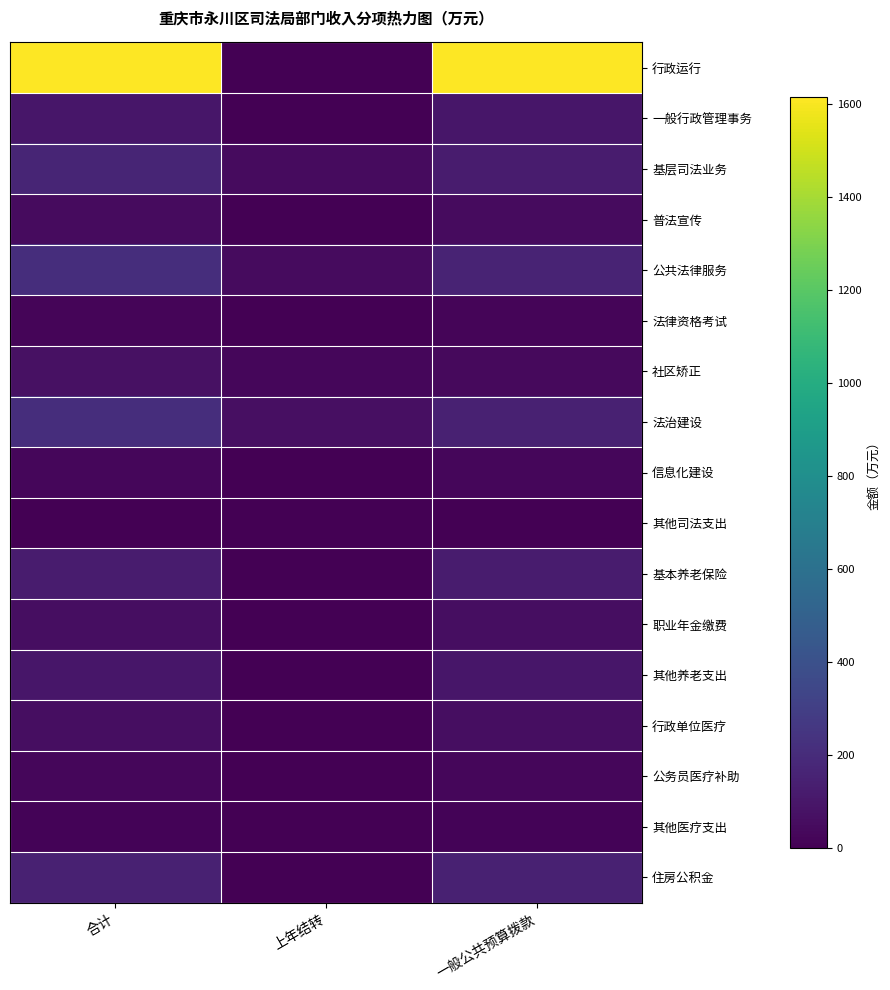

At which category is the sum across all series the highest?

合计